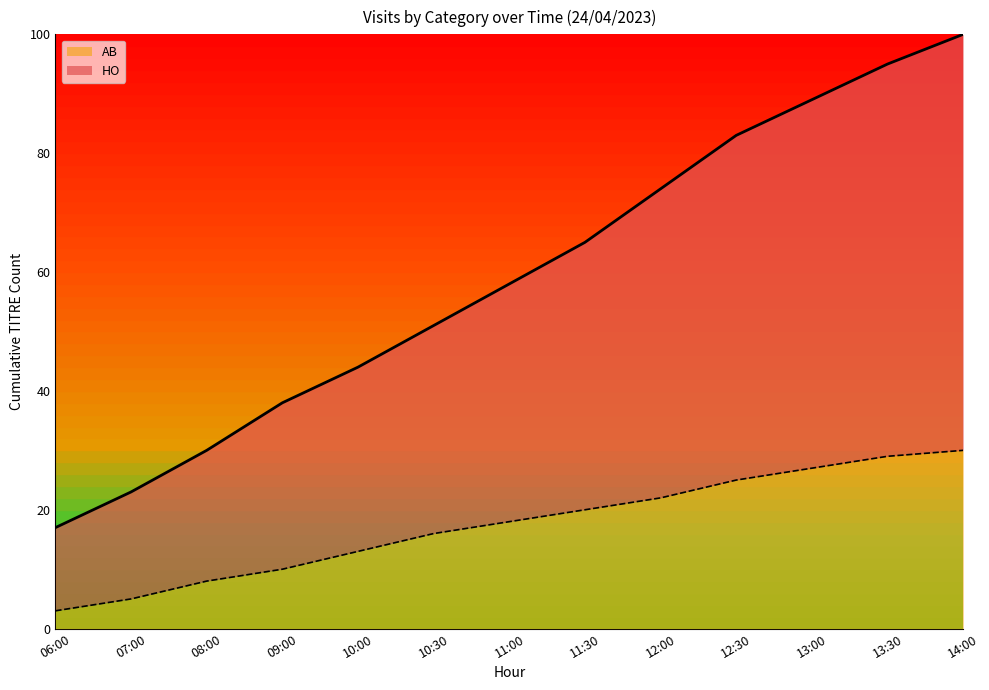

Reading right to left, transcribe all the data shown in this chart.

HO: 14:00=100	13:30=95	13:00=89	12:30=83	12:00=74	11:30=65	11:00=58	10:30=51	10:00=44	09:00=38	08:00=30	07:00=23	06:00=17
AB: 14:00=30	13:30=29	13:00=27	12:30=25	12:00=22	11:30=20	11:00=18	10:30=16	10:00=13	09:00=10	08:00=8	07:00=5	06:00=3